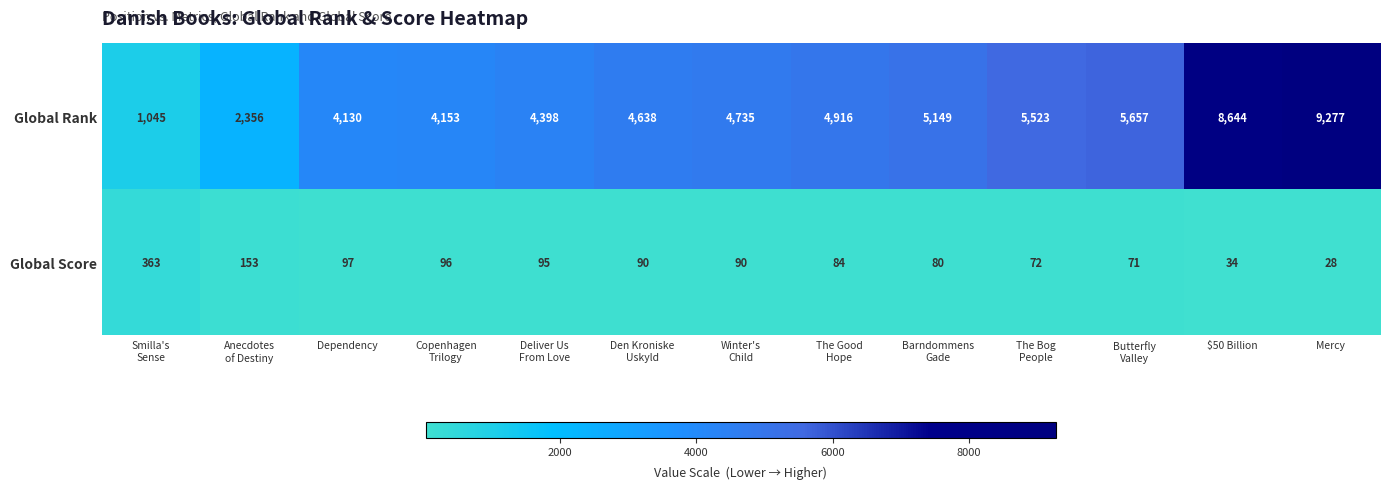

Rank the series by their maximum value, from lowest to highest.

Global Score, Global Rank